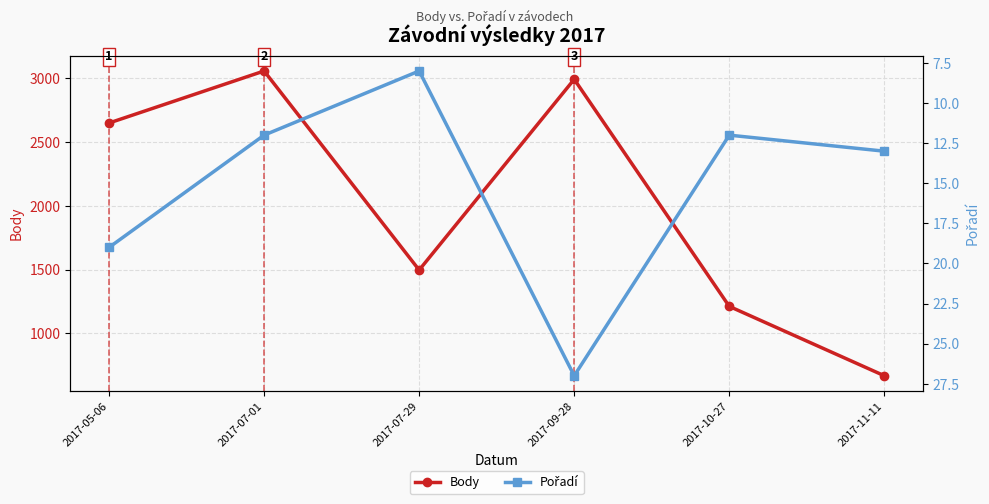

Which series has the largest total across all categories?

Body